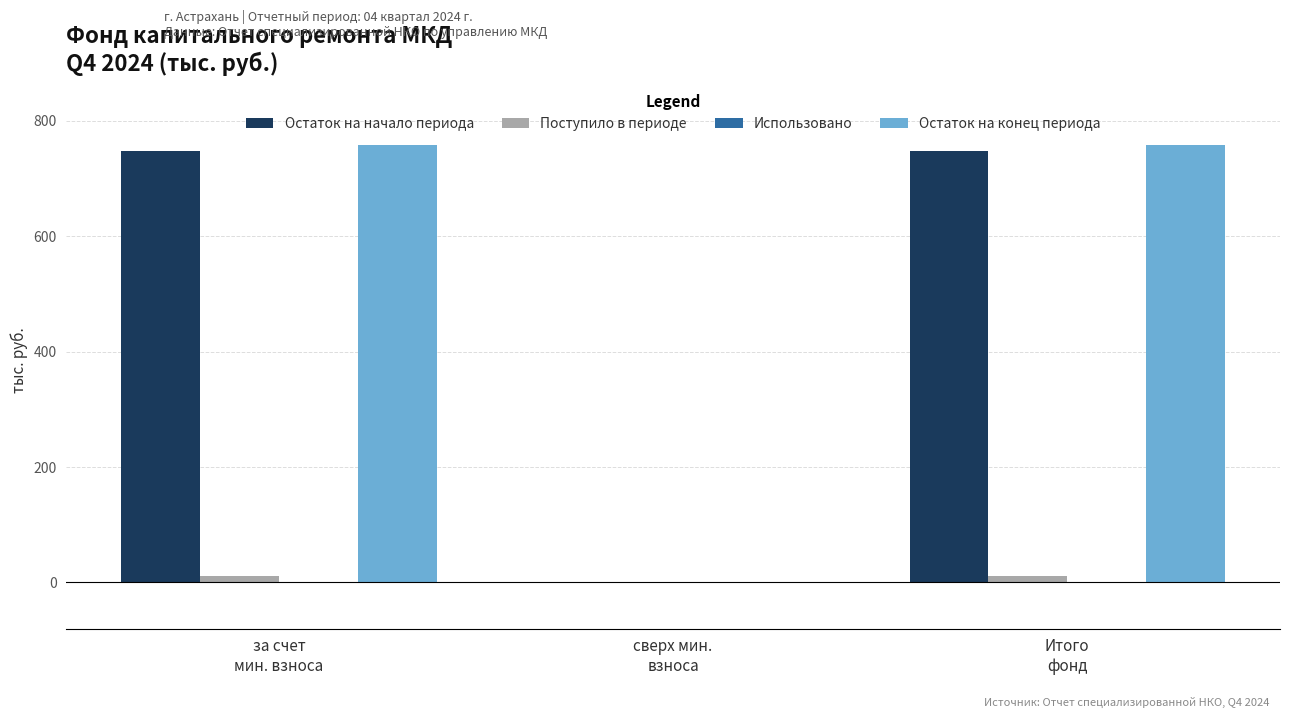

What is the sum of all Остаток на начало периода values?

1495.4